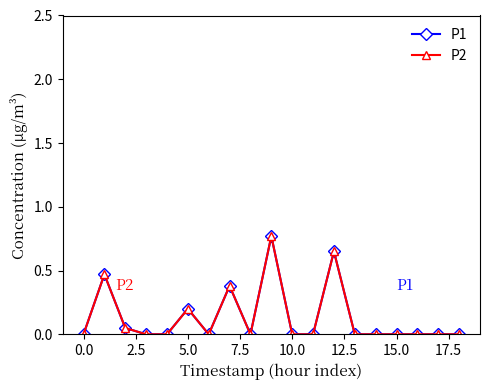

Is this an area chart (filled region under the line)?

No